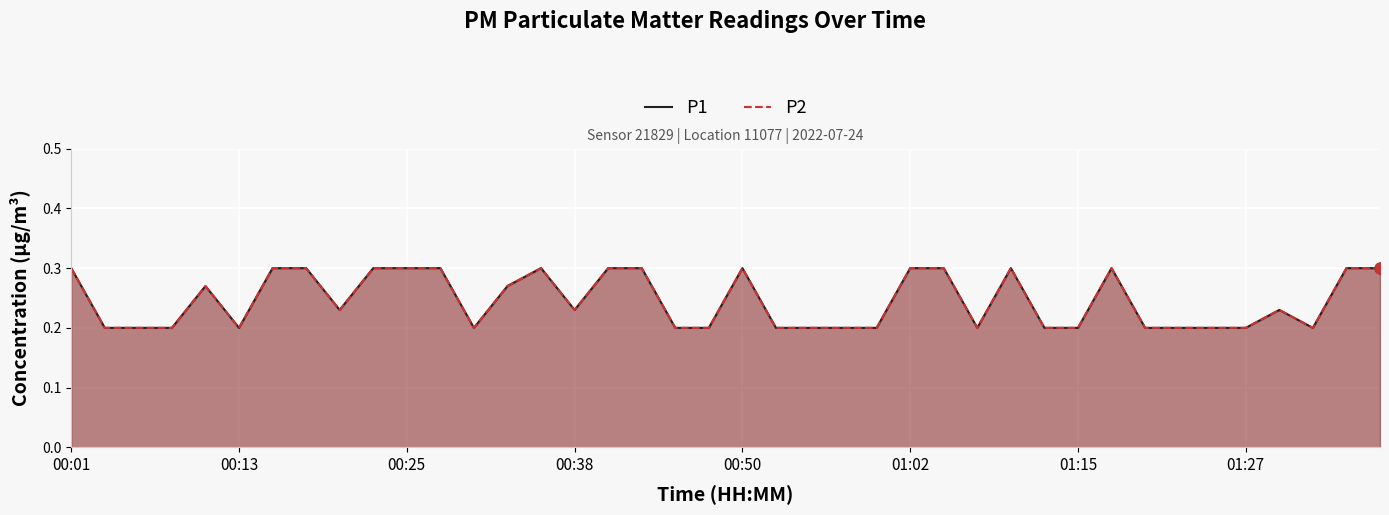

What are all the series names shown in the legend?

P1, P2